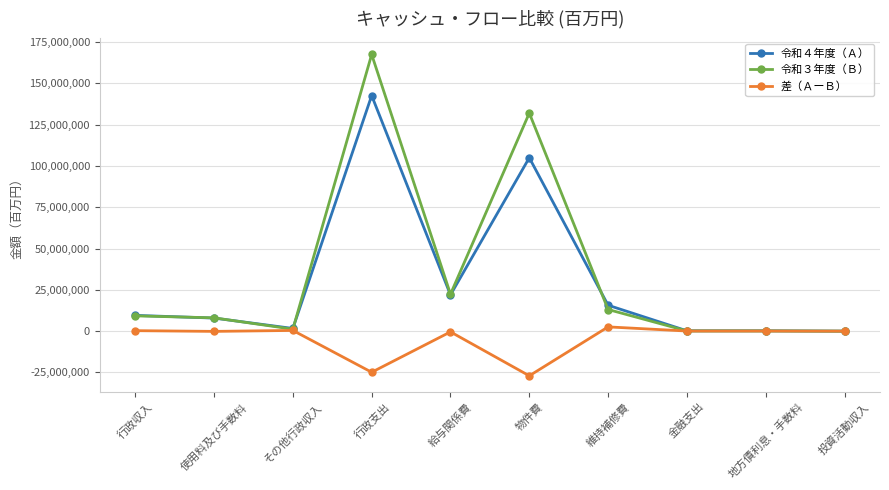

At 行政支出, list the series in order from largest to smallest.

令和３年度（Ｂ）, 令和４年度（Ａ）, 差（ＡーＢ）